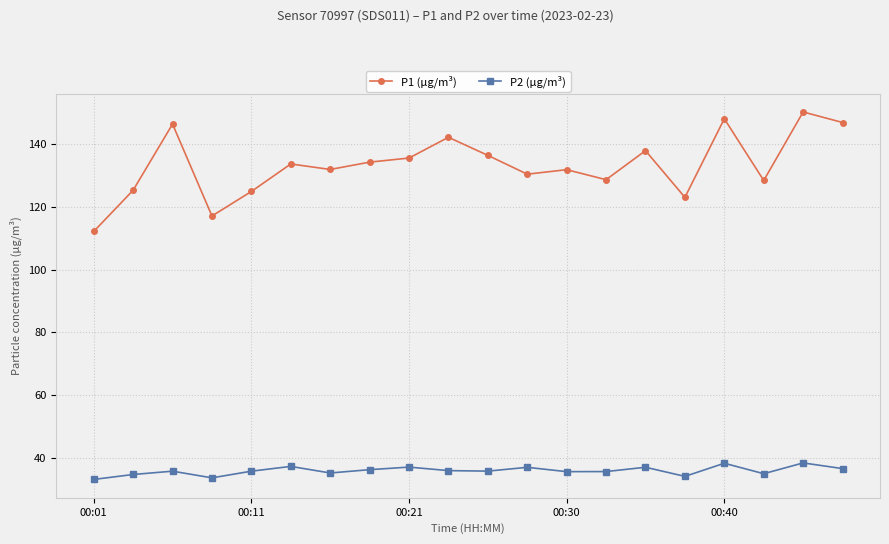

Which series has the widest spread of values?

P1 (µg/m³)